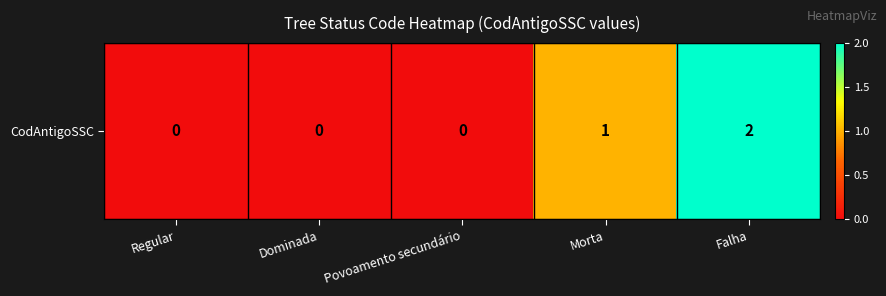

The chart shows a value of 1 at Morta. True or false?

False